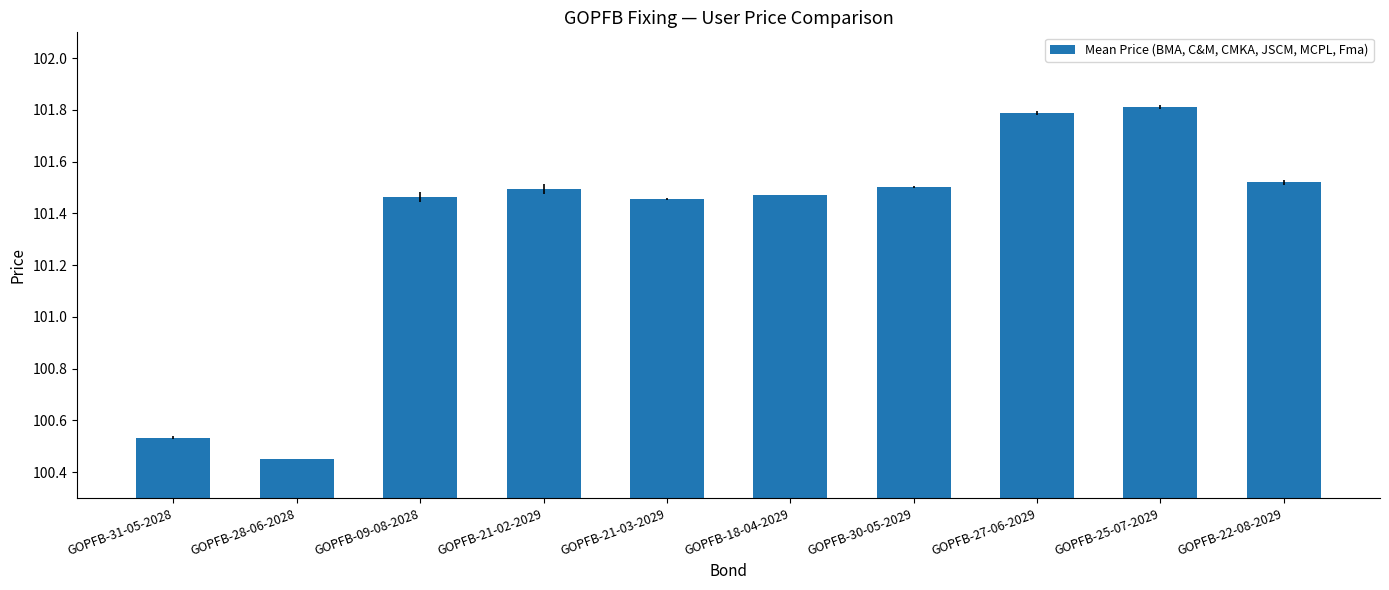

What is the greatest value displayed?

101.8